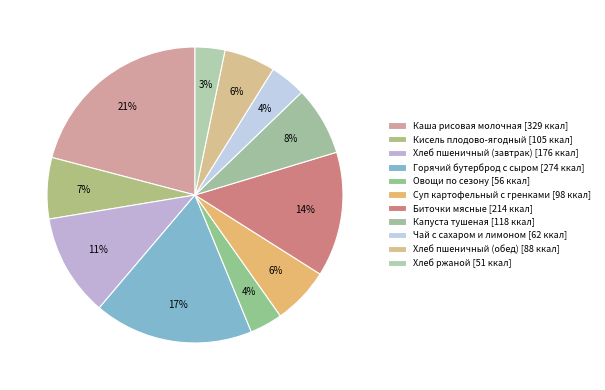

Is Горячий бутерброд с сыром the majority of the pie?

No